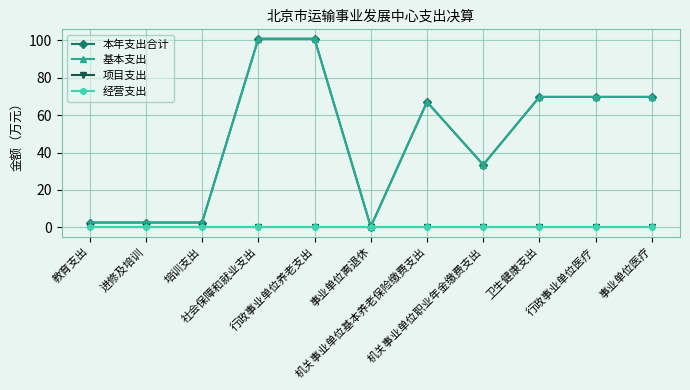

Is this an area chart (filled region under the line)?

No